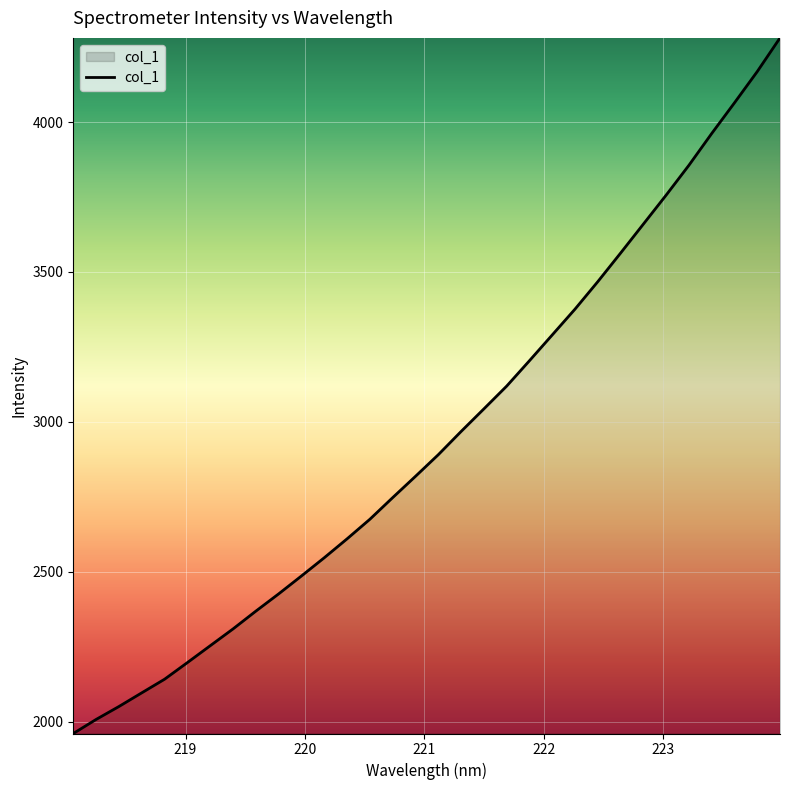

What is the minimum value shown in the chart?

1960.1